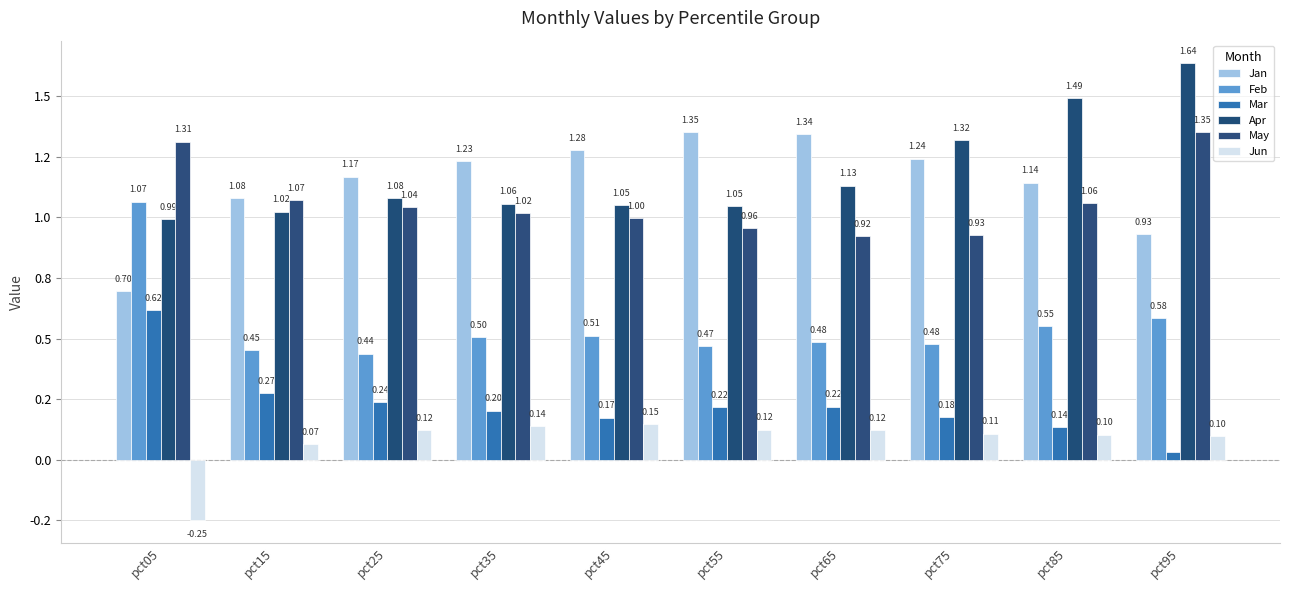

What is the sum of all Feb values?

5.5